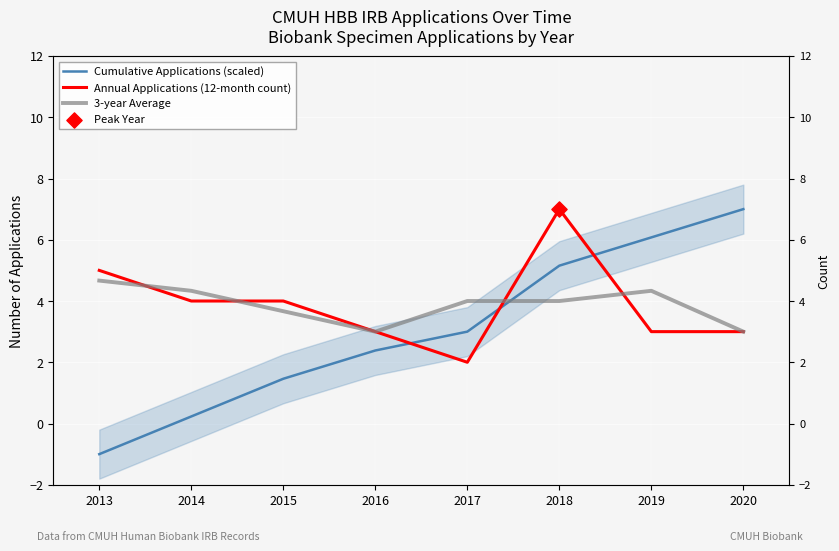

What are all the series names shown in the legend?

Cumulative Applications (scaled), Annual Applications (12-month count), 3-year Average